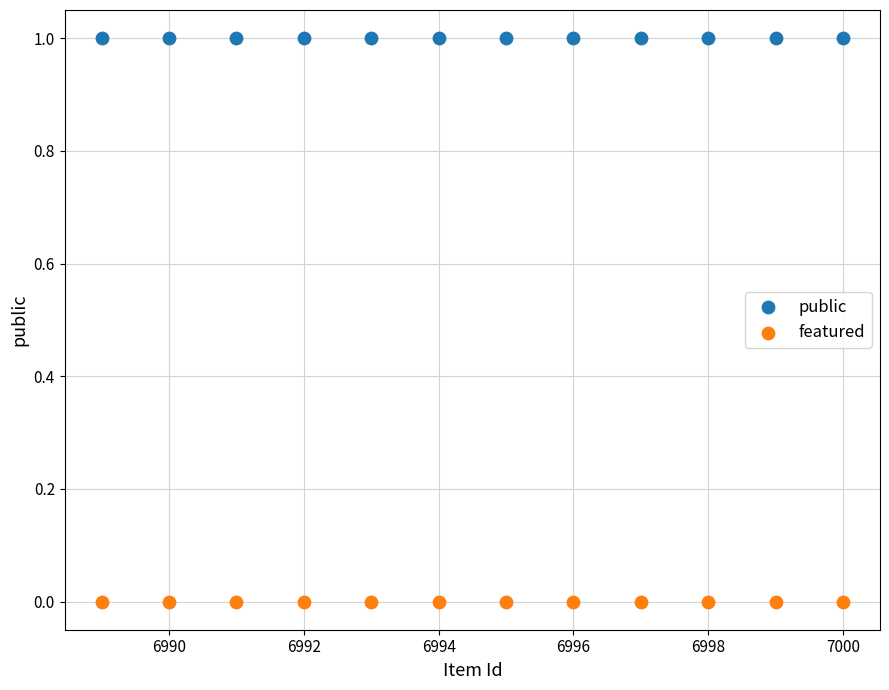

What are all the series names shown in the legend?

public, featured